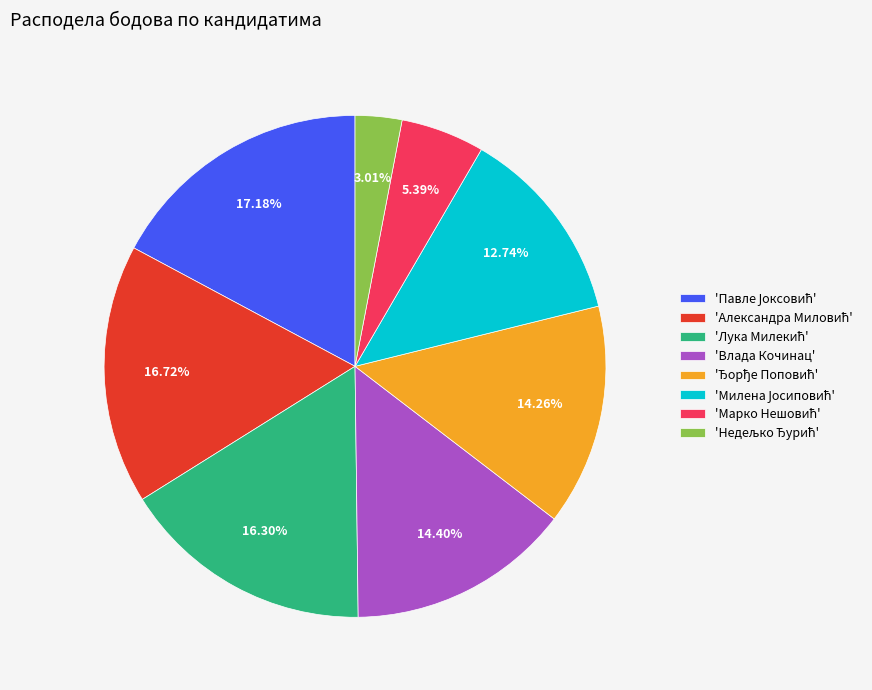

Count the number of slices in the pie.

8